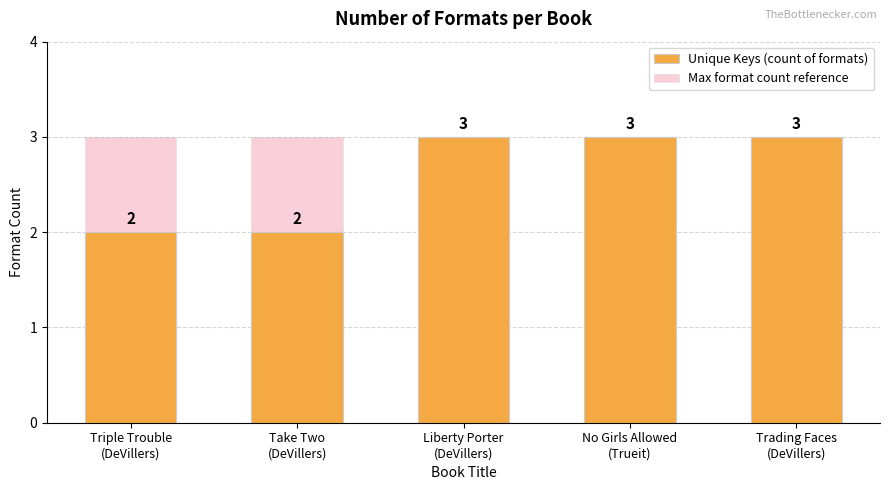

Rank the series by their maximum value, from highest to lowest.

Unique Keys (count of formats), Max format count reference